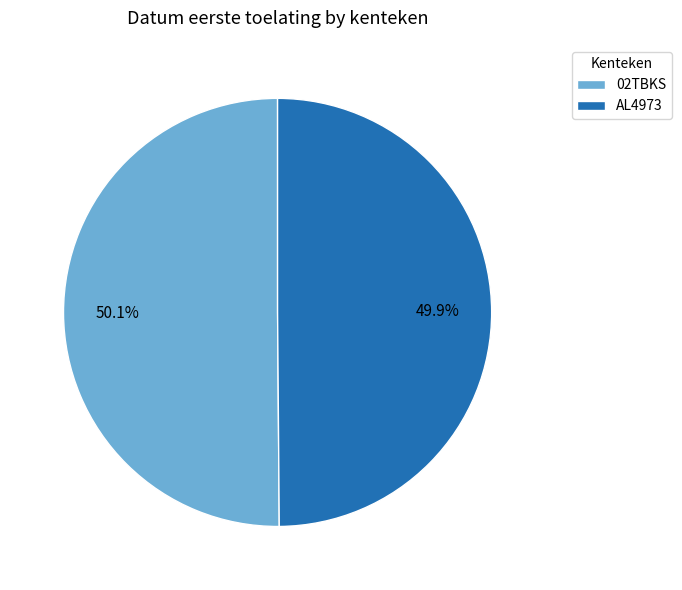

Is it true that 02TBKS is 50% of the pie?

True